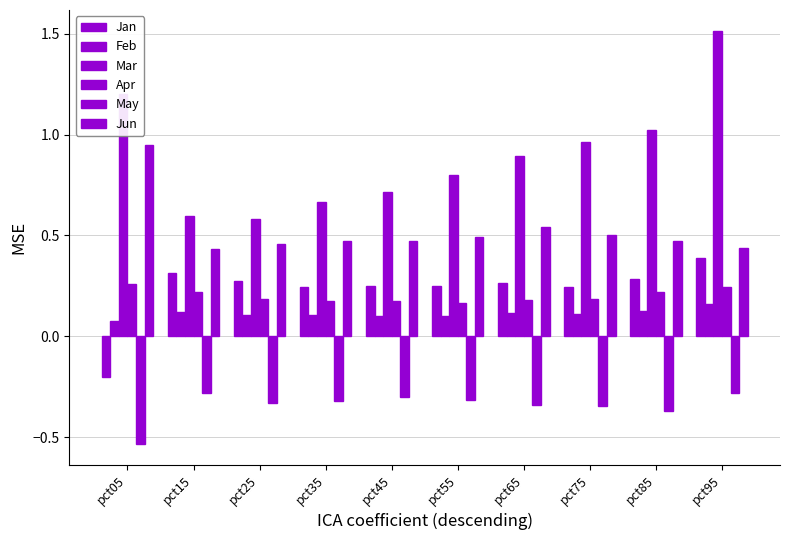

What is the approximate value of Apr at pct25?

0.2